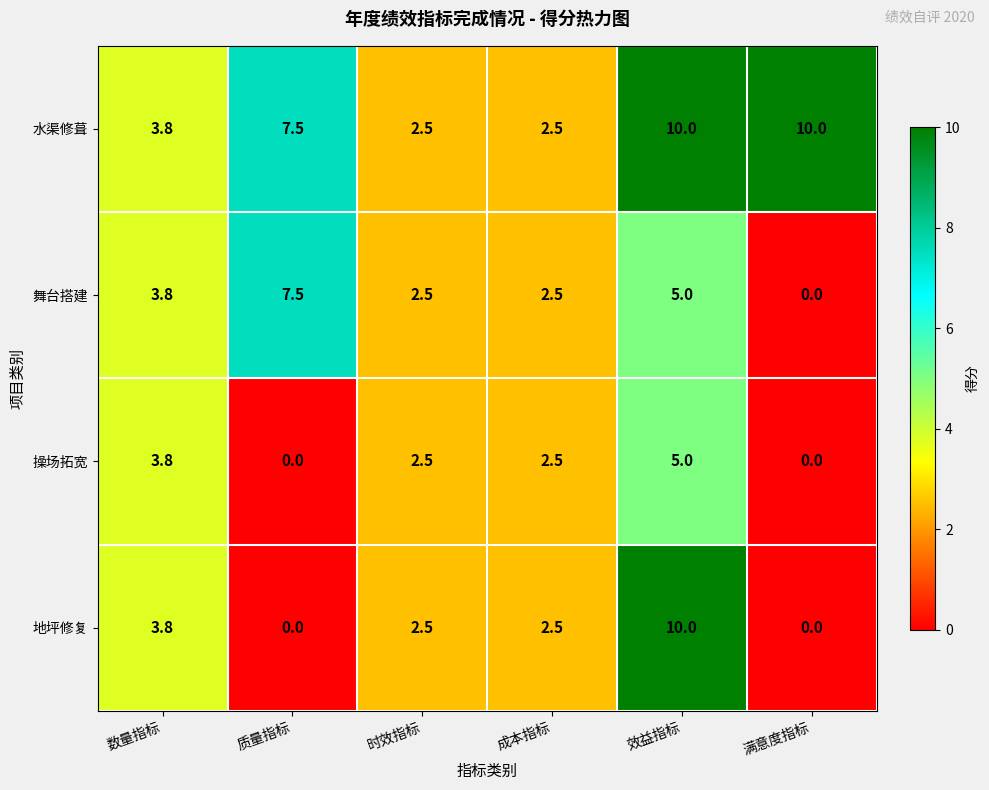

How many data points does each series have?

6